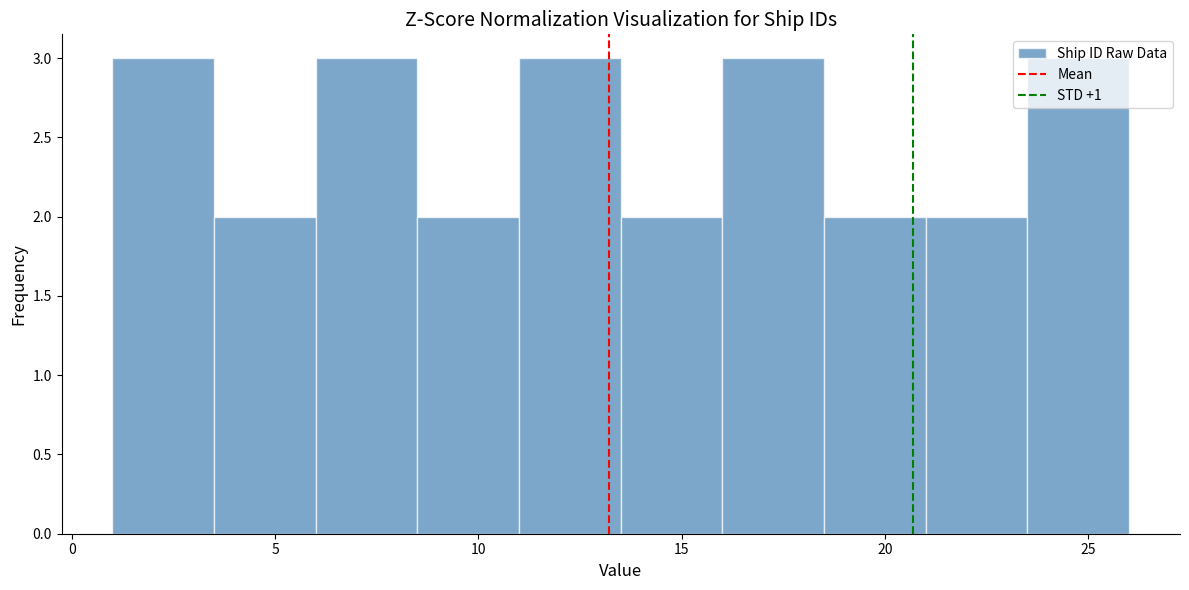

What is the height of the bar covering 13.5 to 16.0 on the x-axis? The values are not printed on the chart, so give them approximately, as read against the axis.

2